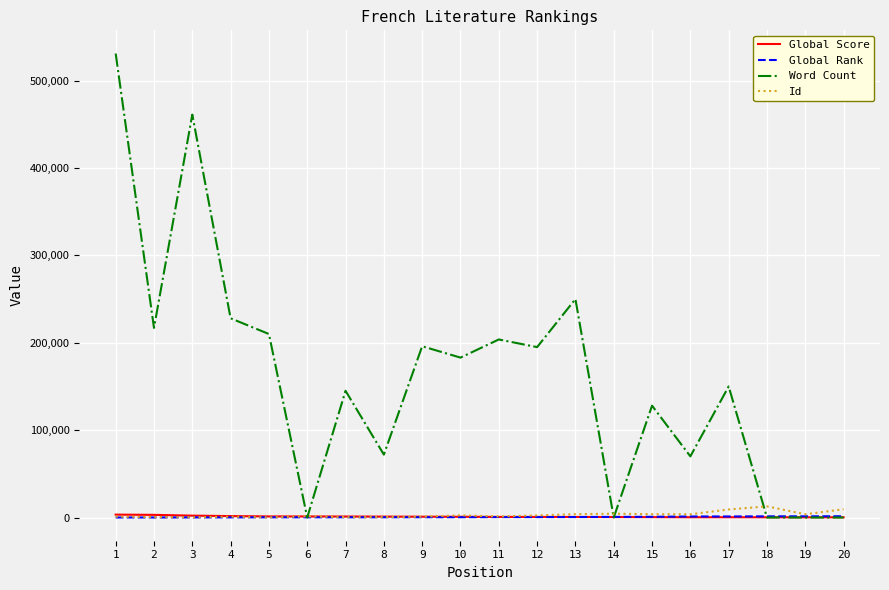

What is the difference between the maximum and minimum values in the Global Rank series?

1406